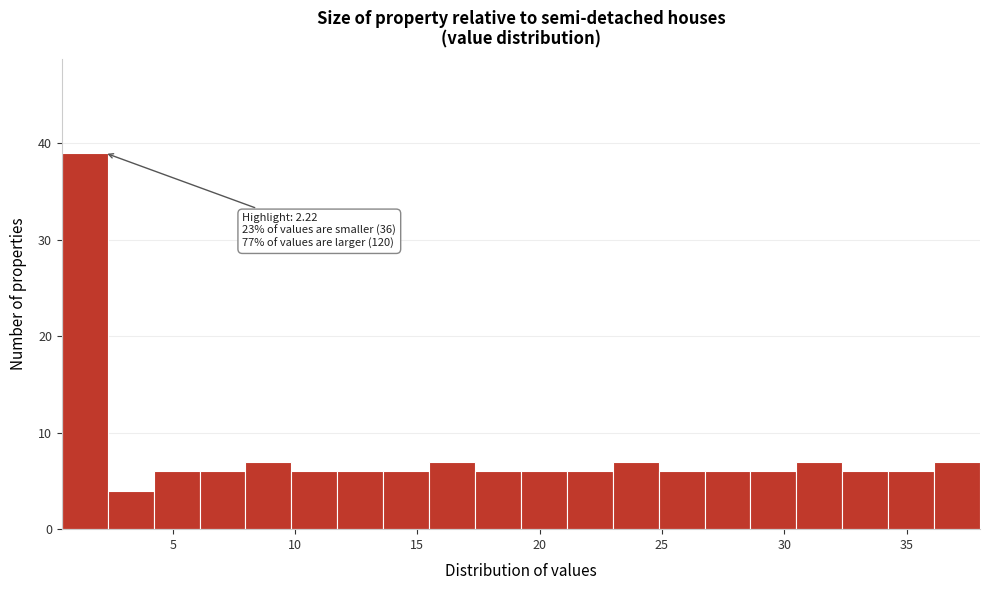

Read against the x-axis, roughly where is the centre of the tallest bar?

1.5